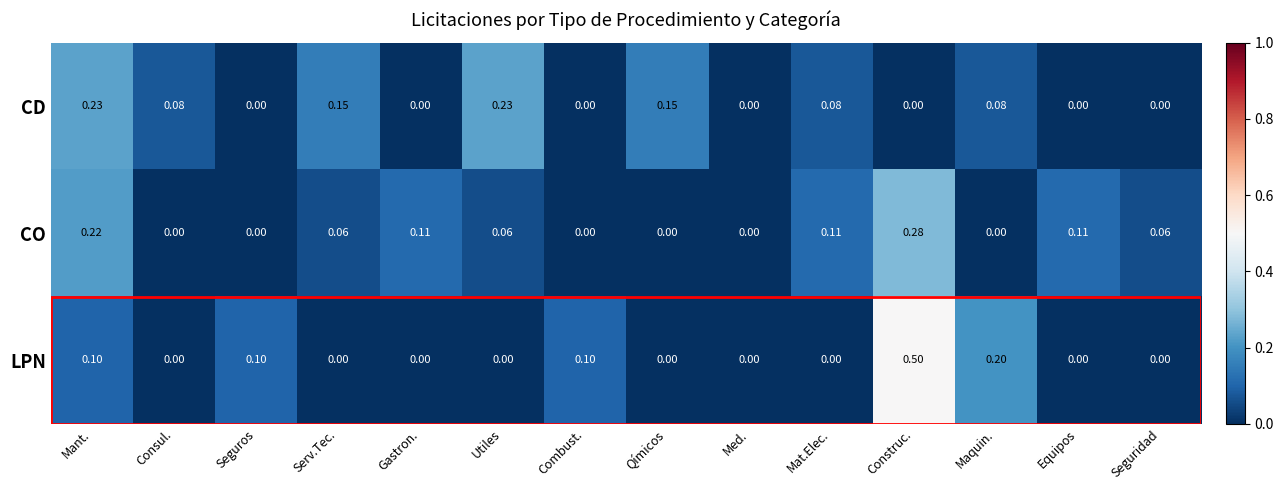

Which series changed the most between Mat.Elec. and Maquin.?

LPN